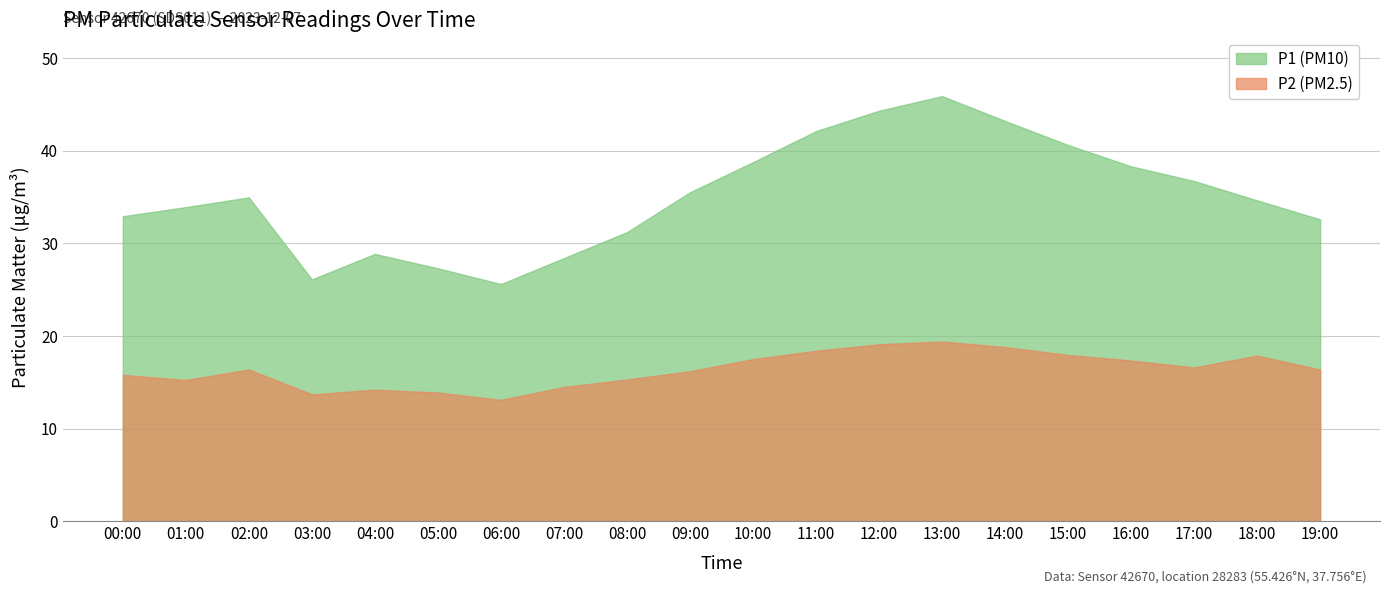

Reading left to right, what are all the values shown in this chart?

P1: 00:00=32.9	01:00=33.9	02:00=35.0	03:00=26.1	04:00=28.9	05:00=27.3	06:00=25.6	07:00=28.4	08:00=31.2	09:00=35.5	10:00=38.8	11:00=42.1	12:00=44.3	13:00=45.9	14:00=43.2	15:00=40.6	16:00=38.3	17:00=36.7	18:00=34.6	19:00=32.6
P2: 00:00=15.8	01:00=15.2	02:00=16.4	03:00=13.7	04:00=14.2	05:00=13.9	06:00=13.1	07:00=14.5	08:00=15.3	09:00=16.2	10:00=17.5	11:00=18.4	12:00=19.1	13:00=19.4	14:00=18.8	15:00=17.9	16:00=17.4	17:00=16.6	18:00=17.9	19:00=16.4